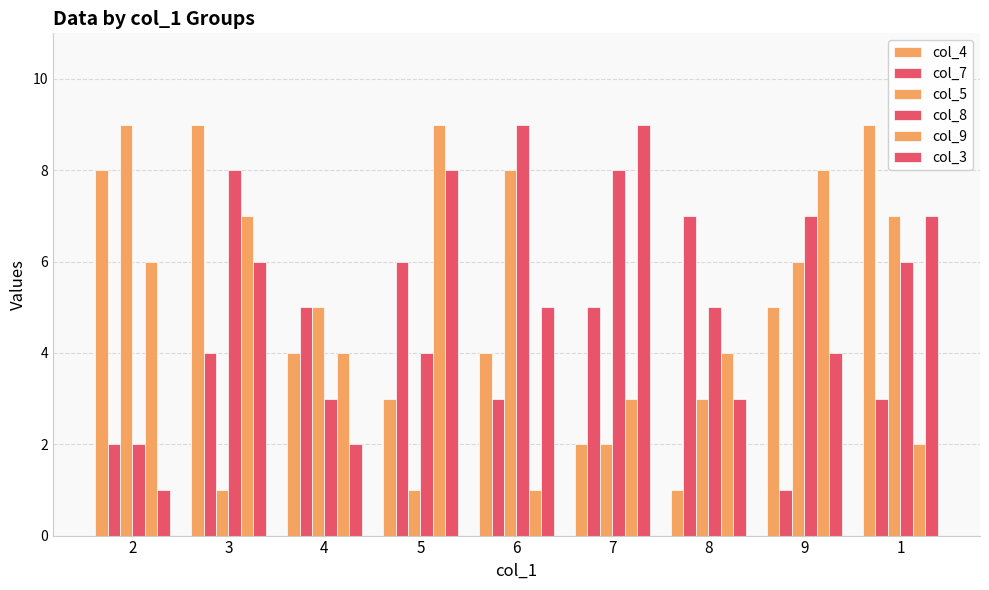

How many bars are there in each group?

6